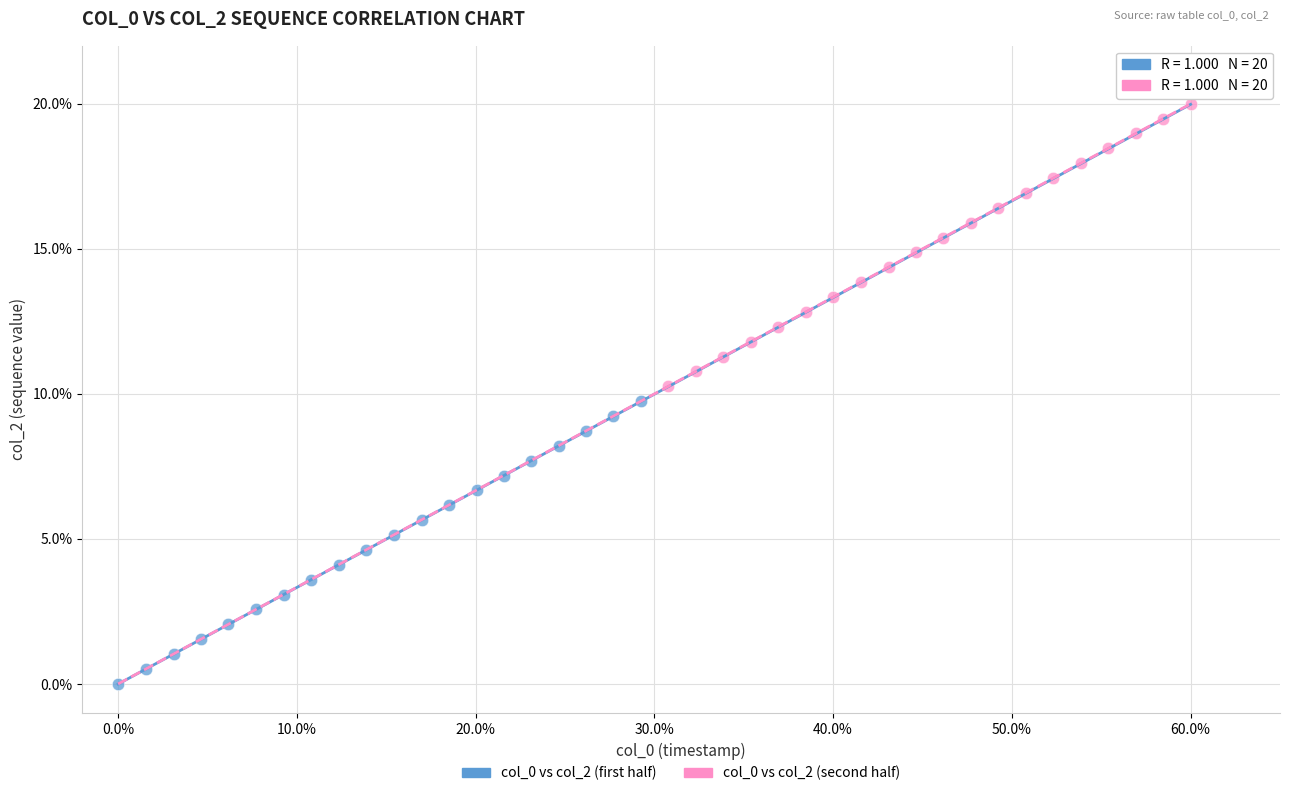

Which series contains the lowest Y value?

col_0 vs col_2 (first half)